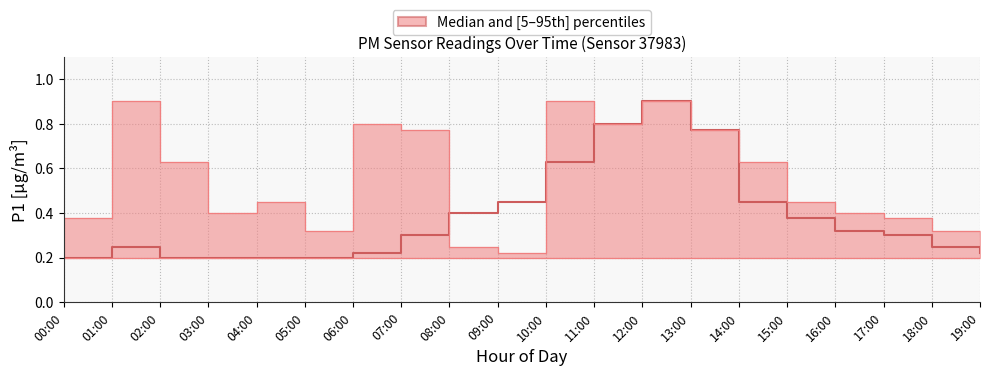

What is the change in value from 01:00 to 08:00?

+0.2